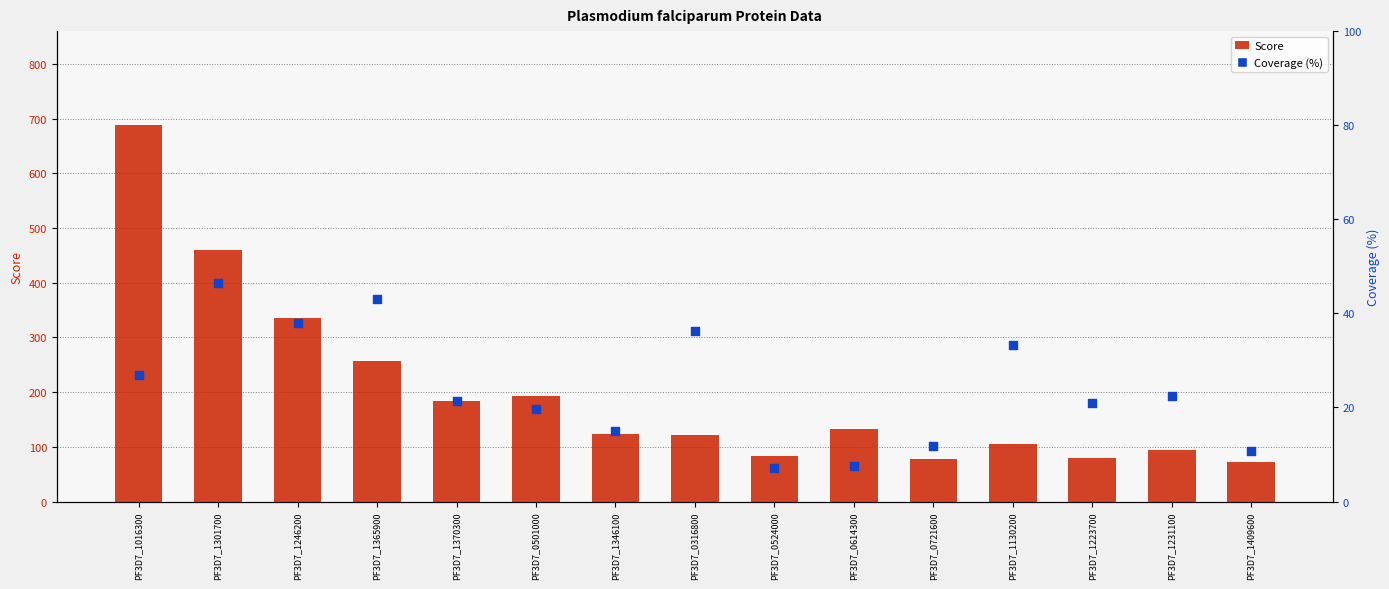

What are all the series names shown in the legend?

Score, Coverage (%)